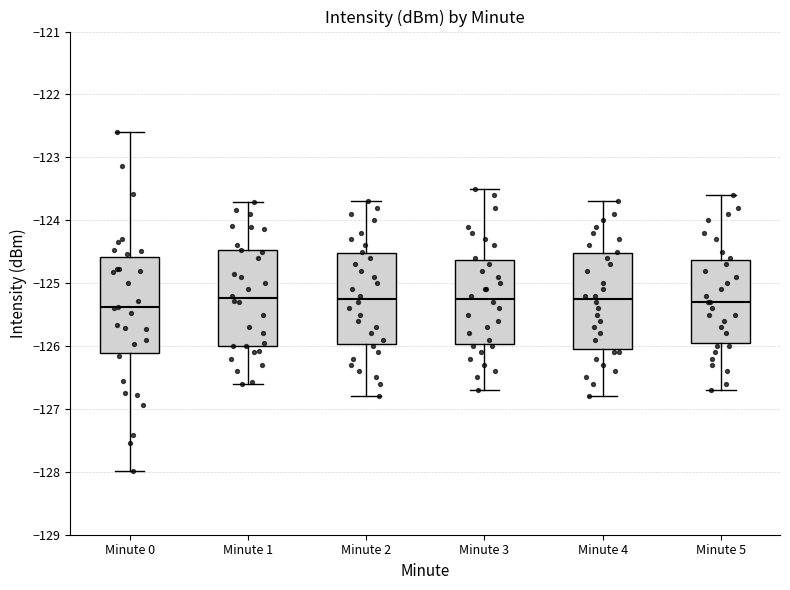

Reading left to right, read every box against the y-axis: the position of its median line, the range the box covers, and the ends of its whiskers. The values are not printed on the chart, so give them approximately, as read against the axis.

Minute 0: median -125.4, box -126.1 to -124.6, whiskers -128.0 to -122.6
Minute 1: median -125.2, box -126.0 to -124.5, whiskers -126.6 to -123.7
Minute 2: median -125.2, box -126.0 to -124.5, whiskers -126.8 to -123.7
Minute 3: median -125.2, box -126.0 to -124.6, whiskers -126.7 to -123.5
Minute 4: median -125.2, box -126.0 to -124.5, whiskers -126.8 to -123.7
Minute 5: median -125.3, box -125.9 to -124.6, whiskers -126.7 to -123.6